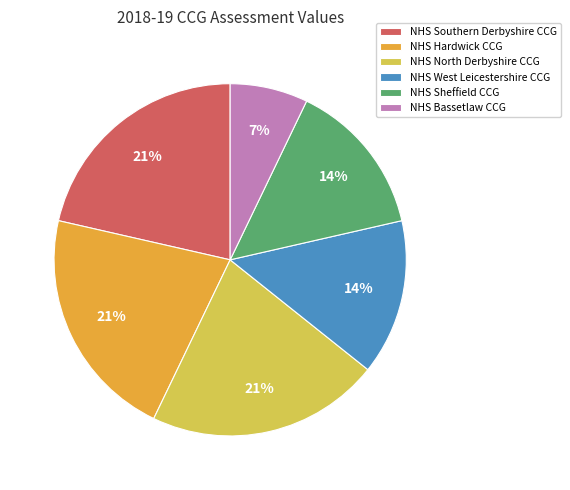

Combined, do NHS West Leicestershire CCG and NHS Hardwick CCG account for over 50%?

No